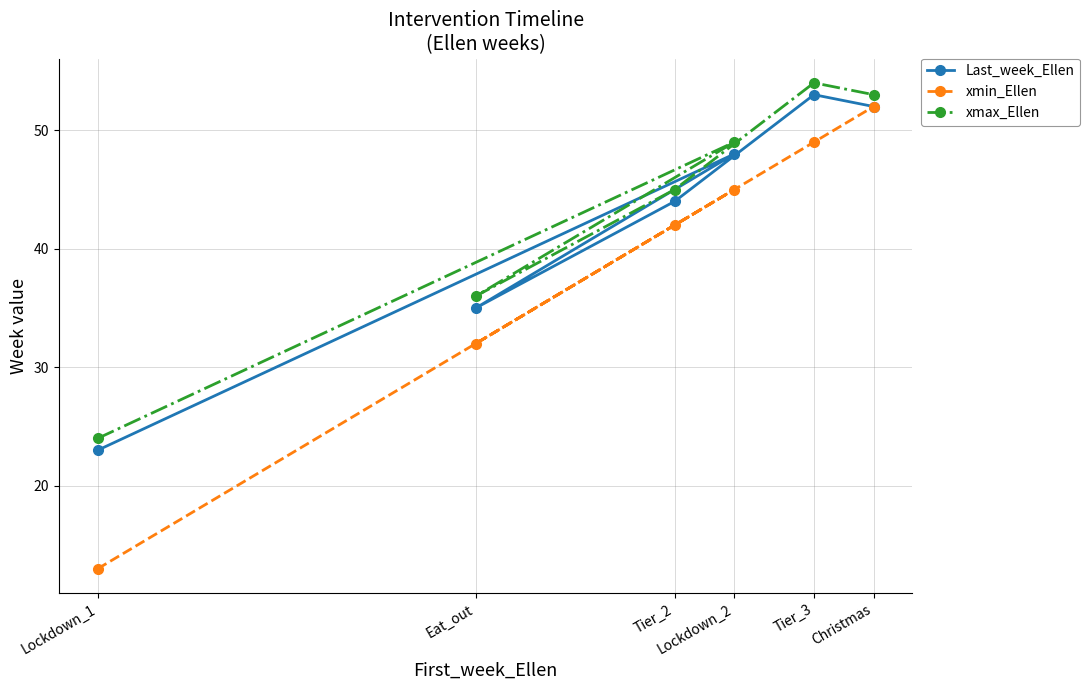

The xmin_Ellen series shows 22 at Tier_2. True or false?

False